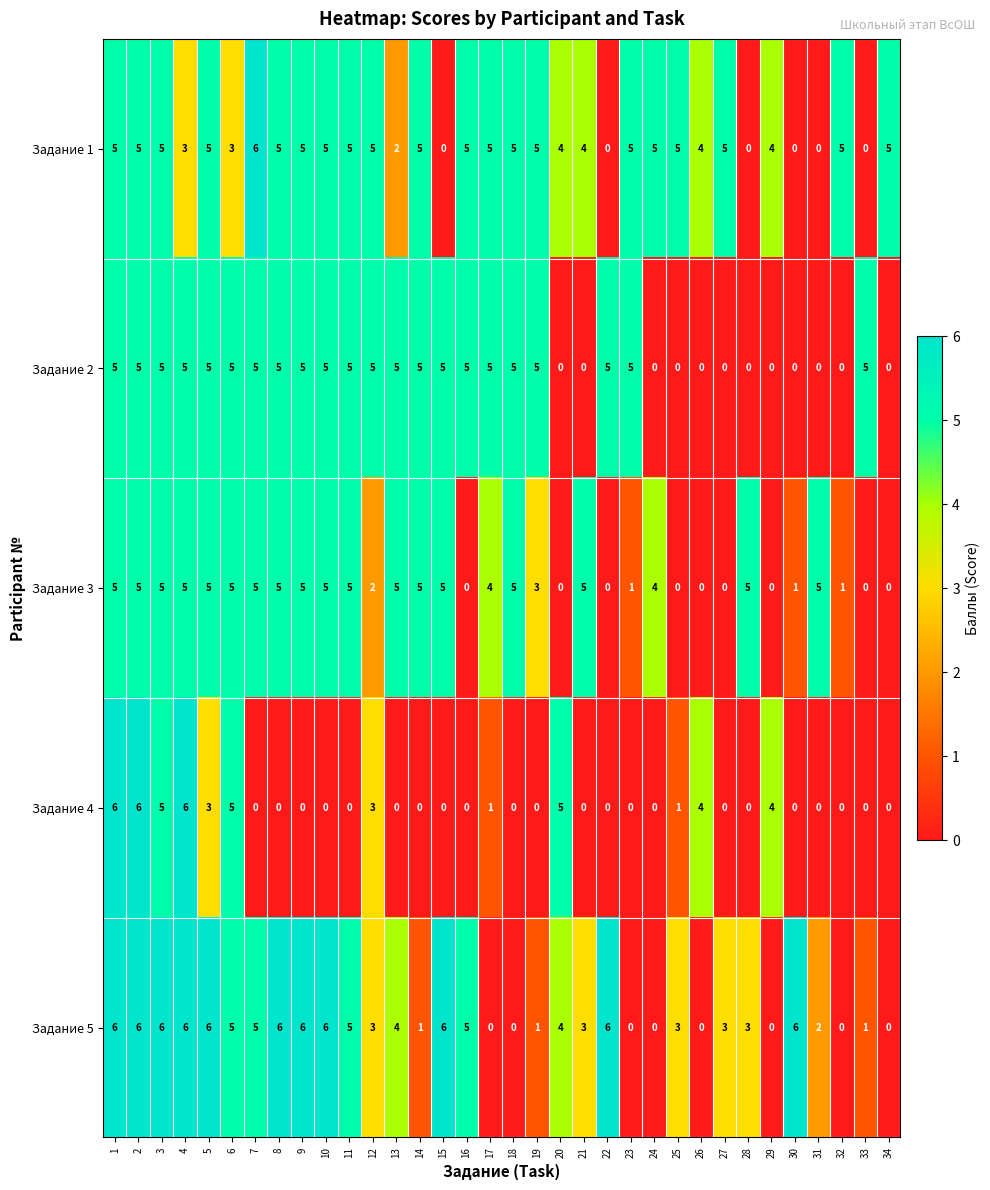

What is the maximum value for Задание 1?

6